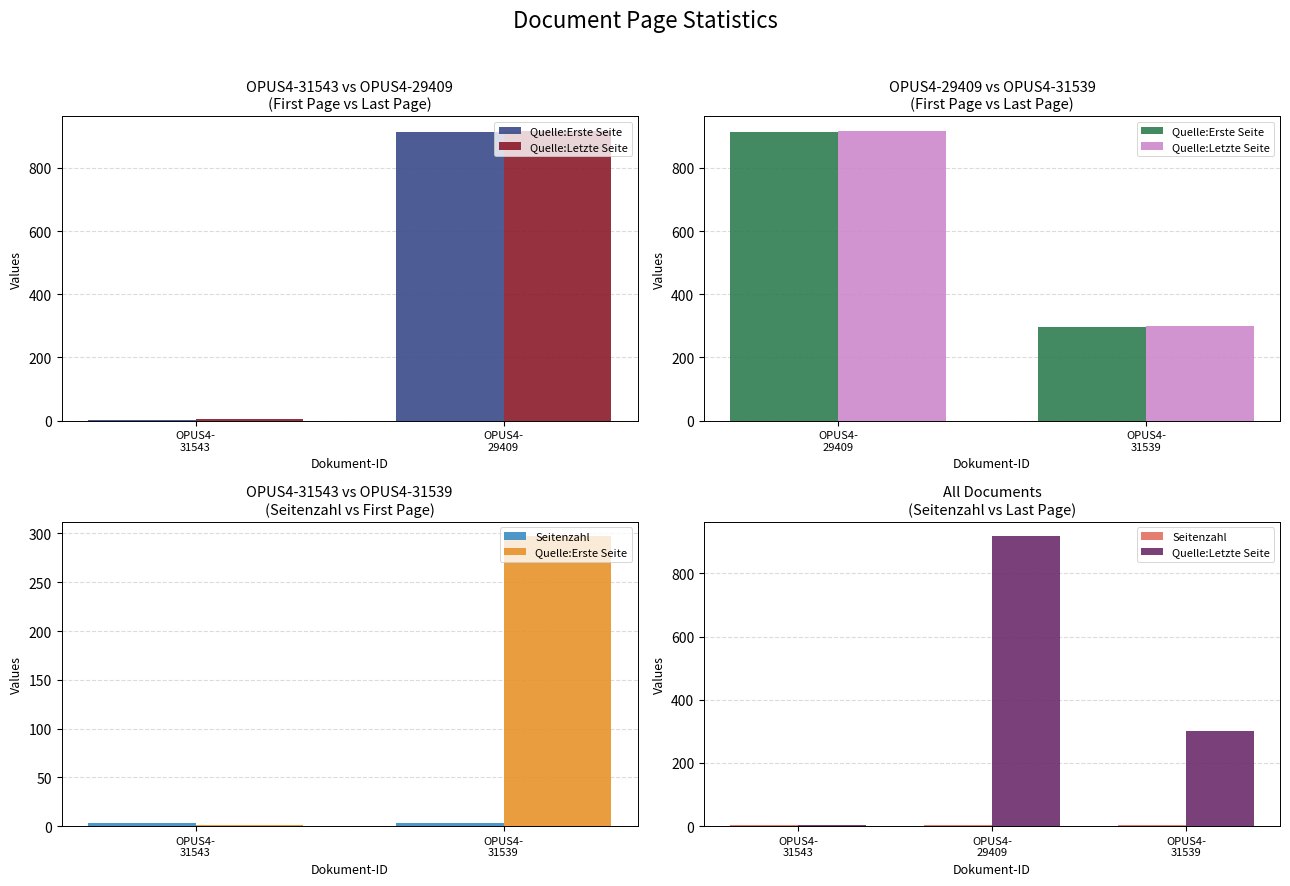

Is the value of Quelle:Letzte Seite at OPUS4-31539 greater than the value of Seitenzahl at OPUS4-31539?

Yes